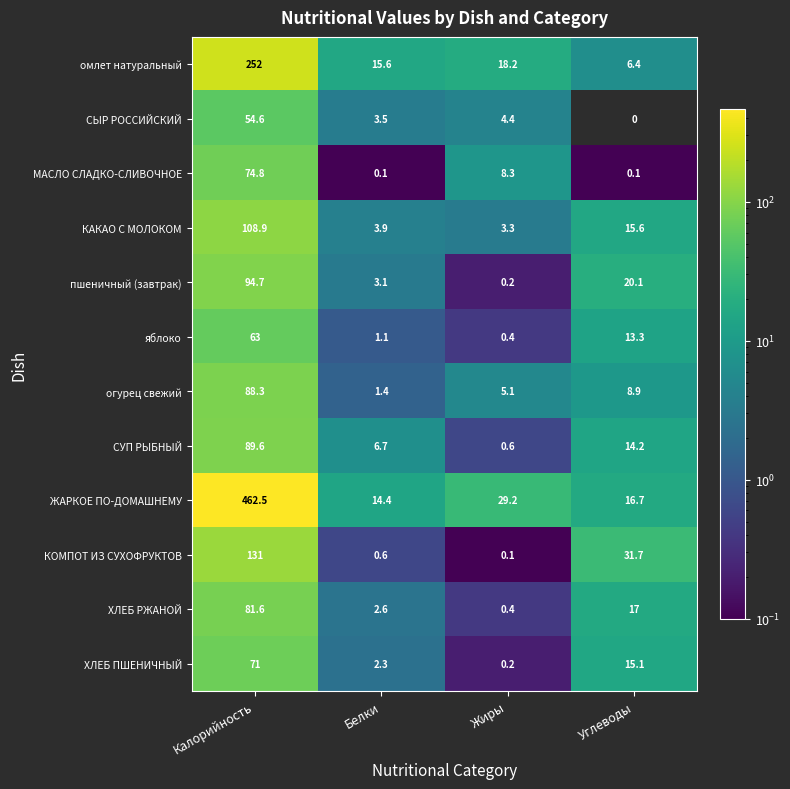

Between Калорийность and Белки, which series saw the biggest shift?

ЖАРКОЕ ПО-ДОМАШНЕМУ